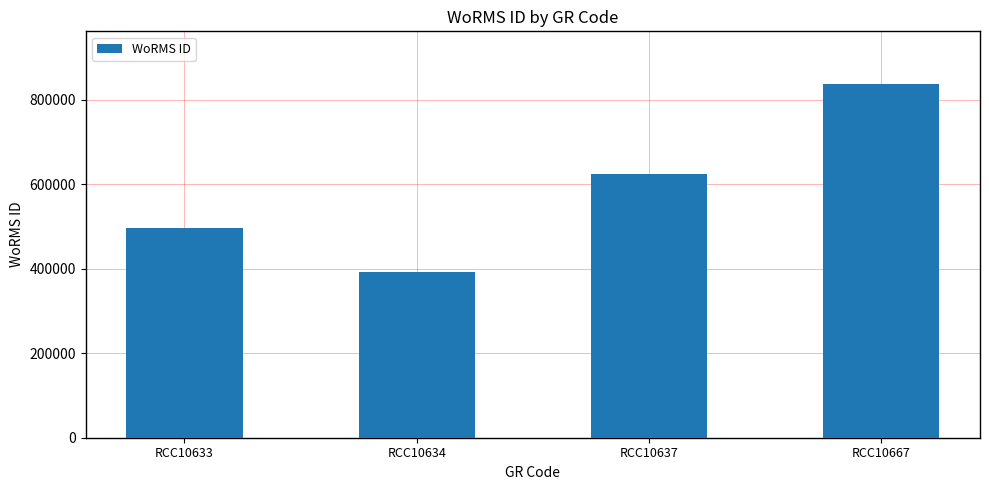

The value at RCC10667 is 1421390. True or false?

False